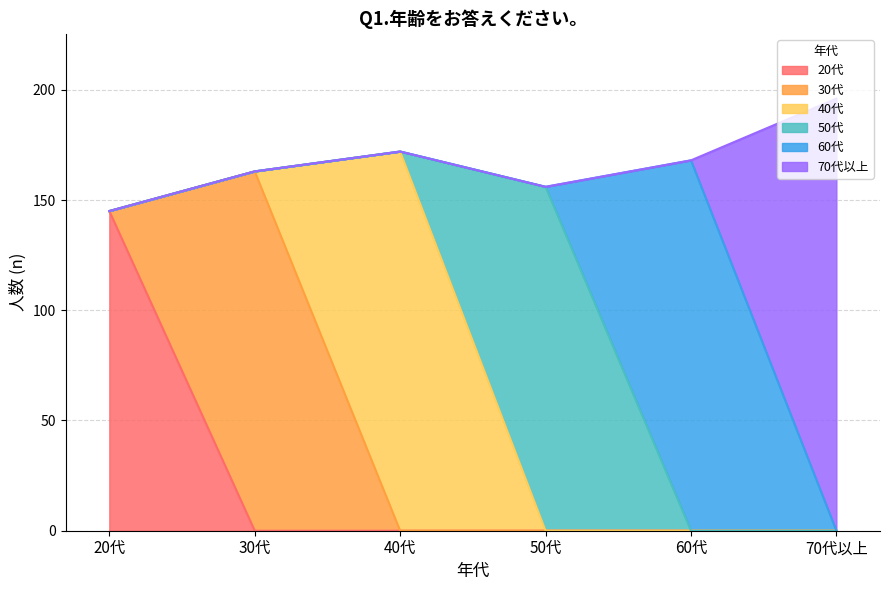

Does the chart display data point markers on the line(s)?

No